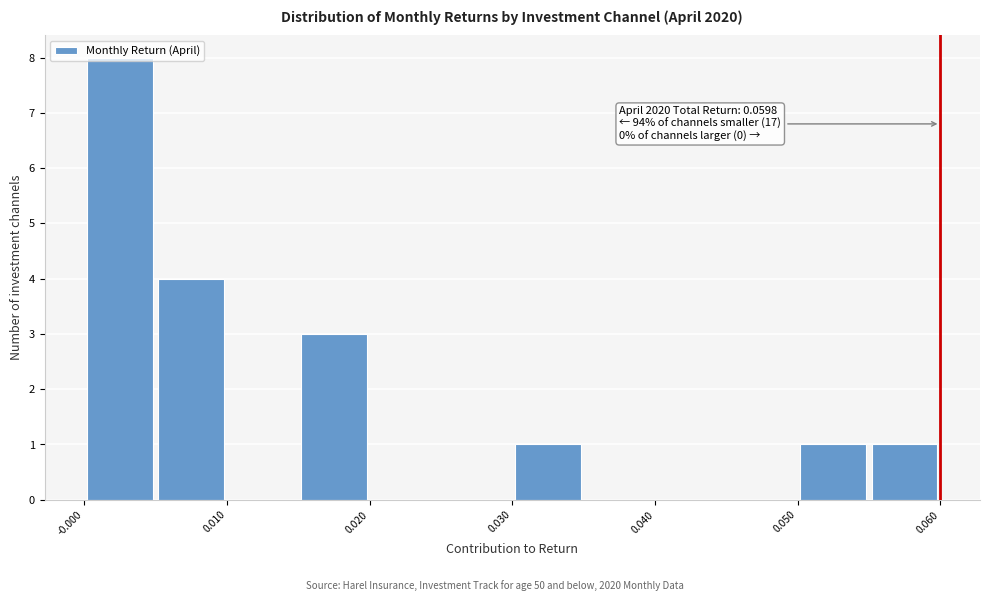

Read against the x-axis, roughly where is the centre of the tallest bar?

0.002